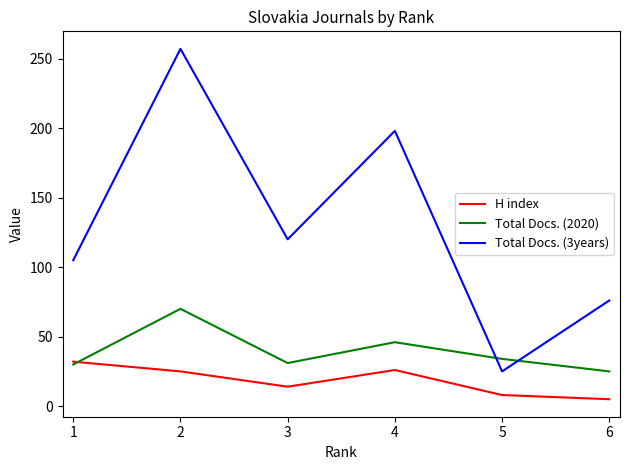

What is the difference between the maximum and second lowest values in the H index series?

24